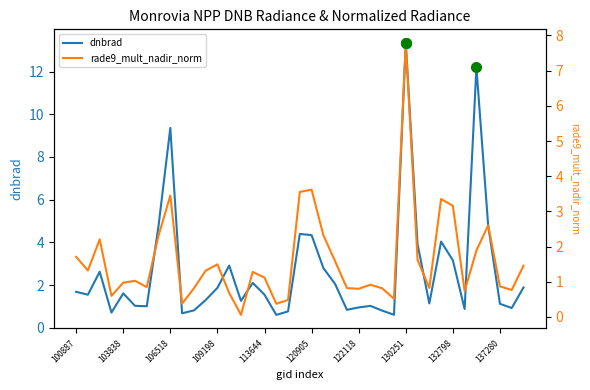

True or false: dnbrad has a value of 0.4 at 113644.

False